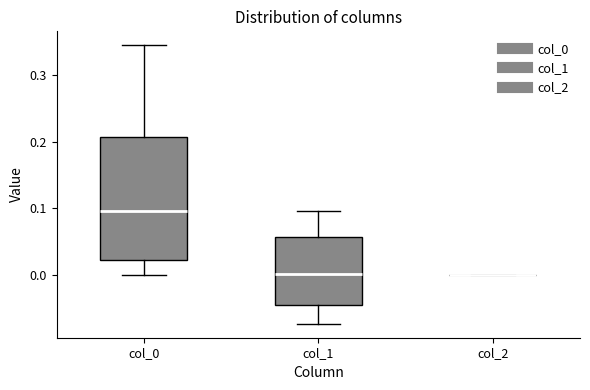

Comparing the boxes themselves (not the whiskers), which one is the tallest?

col_0